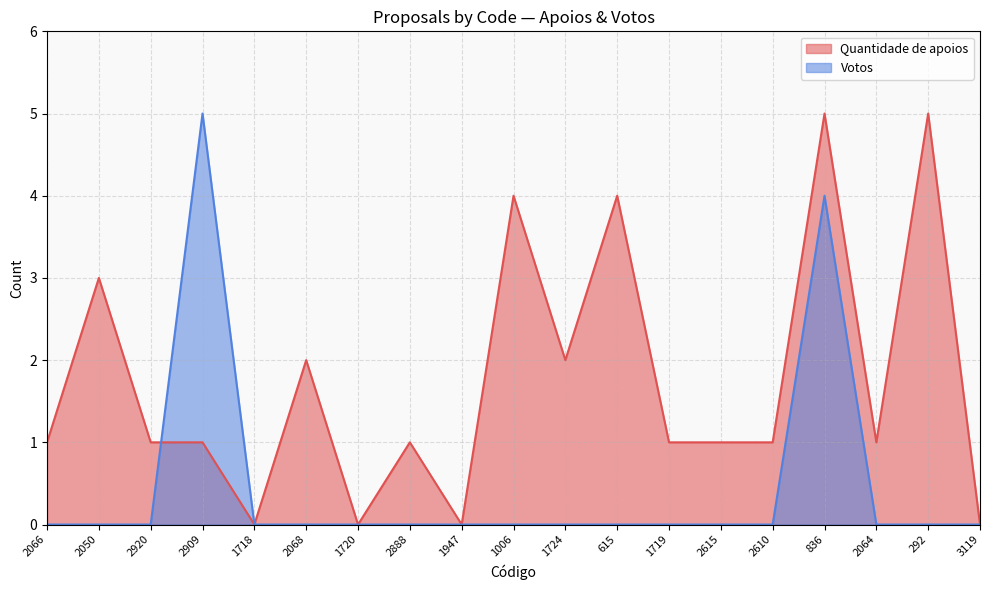

The value of Votos at 2066 is 0. True or false?

True